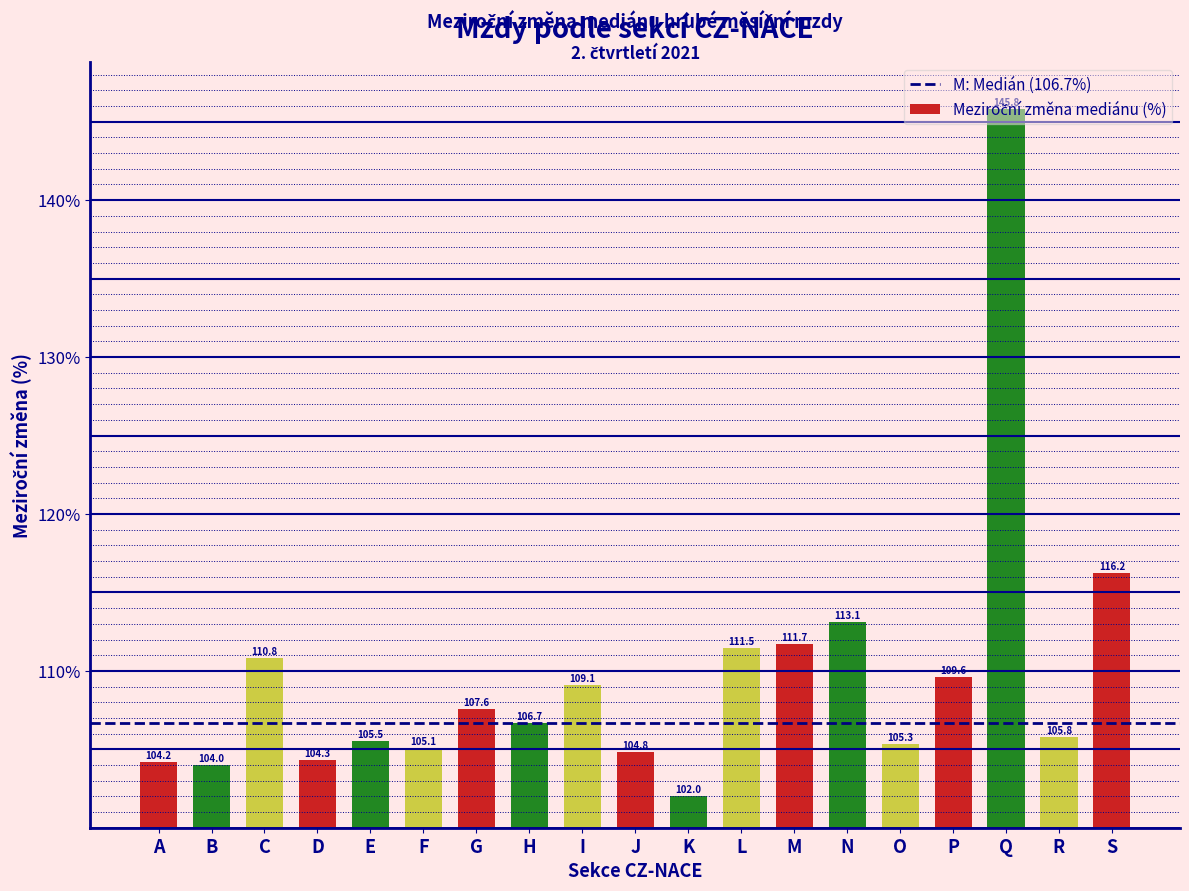

What is the value of the 16th bar from the left?

109.6